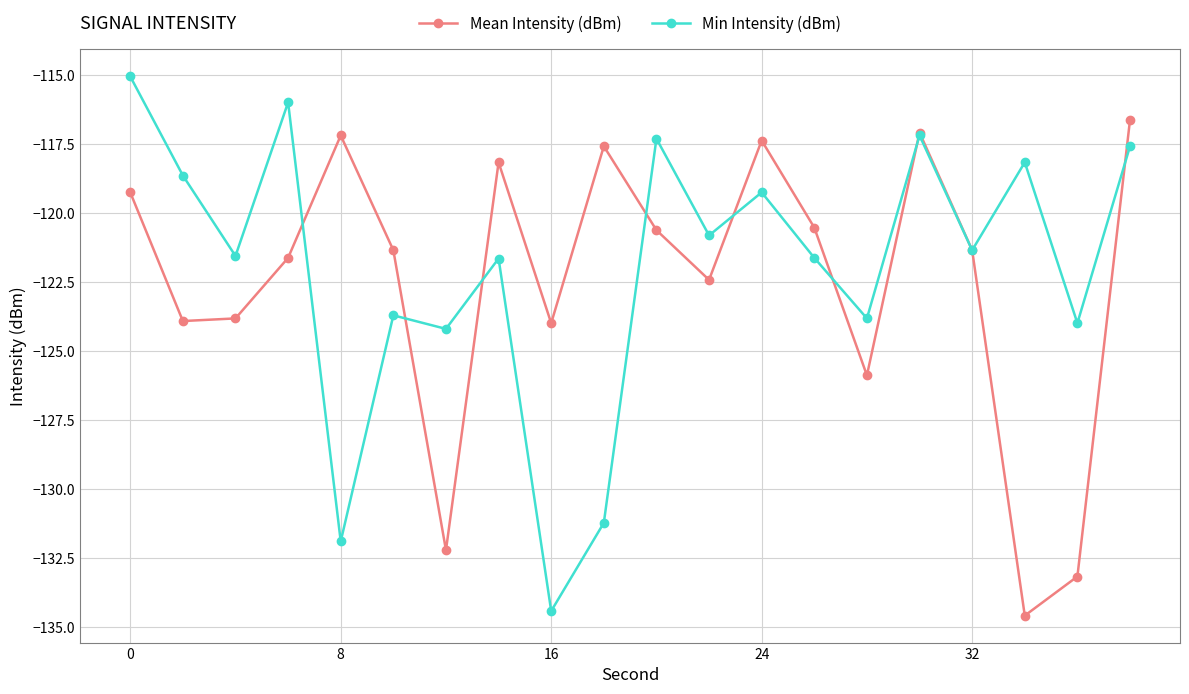

Which series has the widest spread of values?

Min Intensity (dBm)